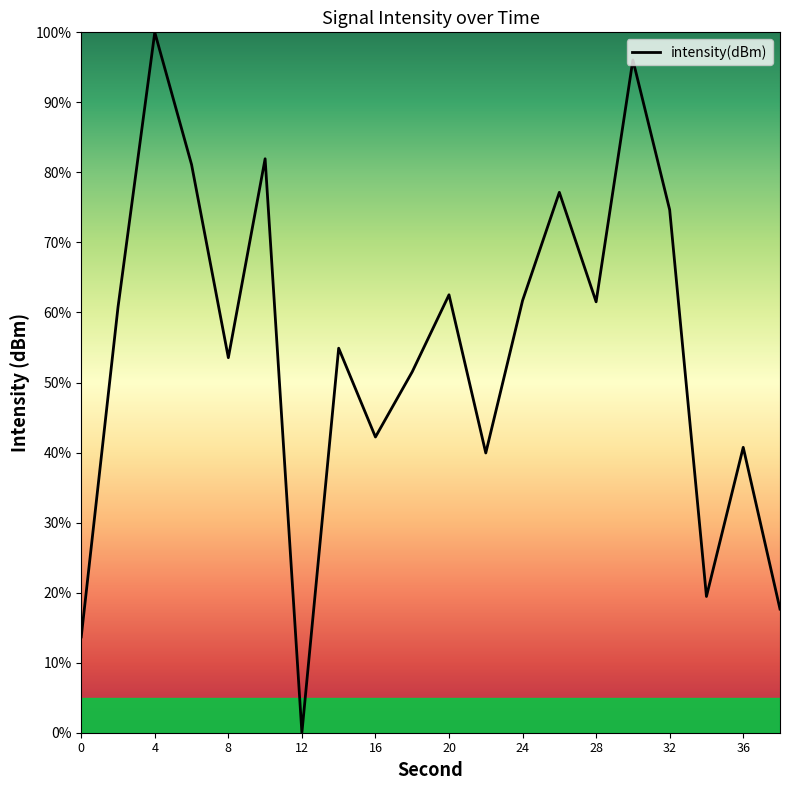

How many lines are shown in the chart?

1